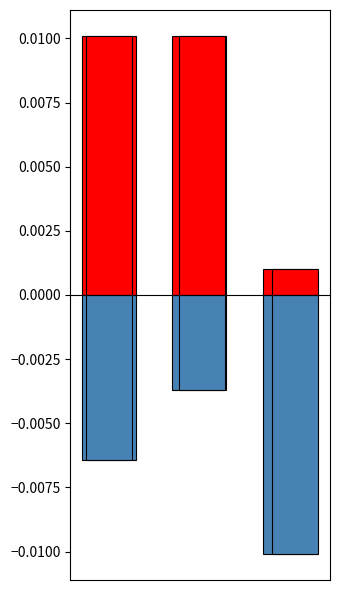

At which category is the sum across all series the highest?

1